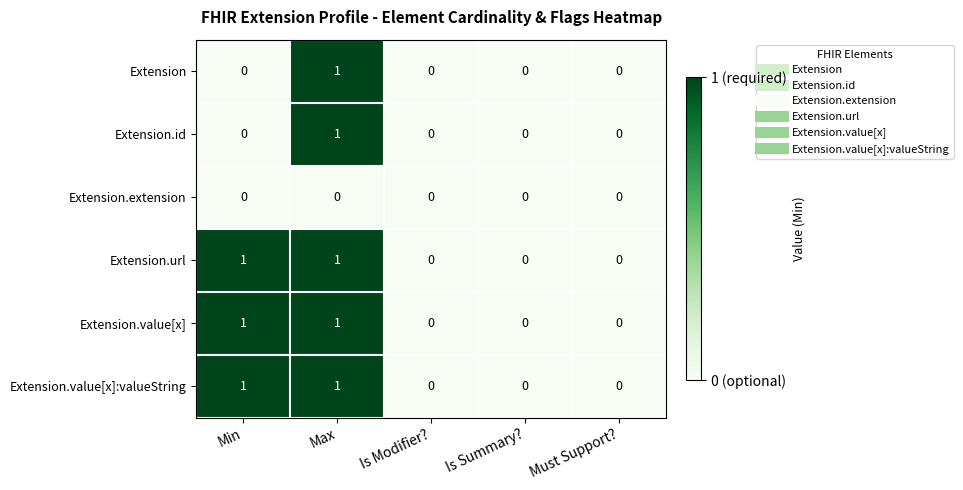

Count the Extension.value[x] values in the range 0 to 1.

5